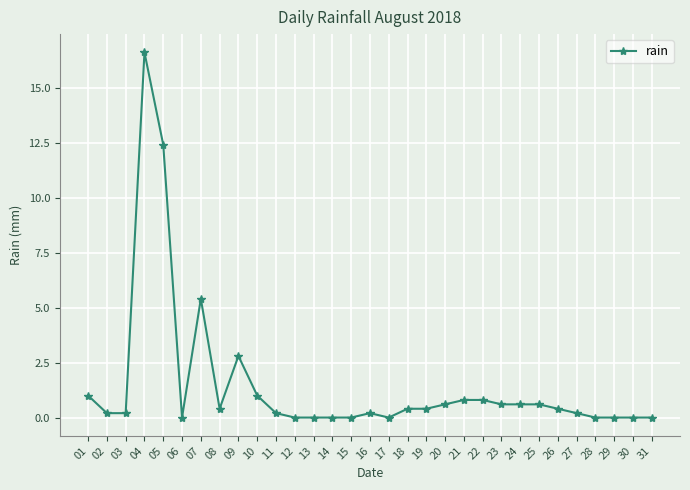

What is the value of the 3rd point from the left?

0.2